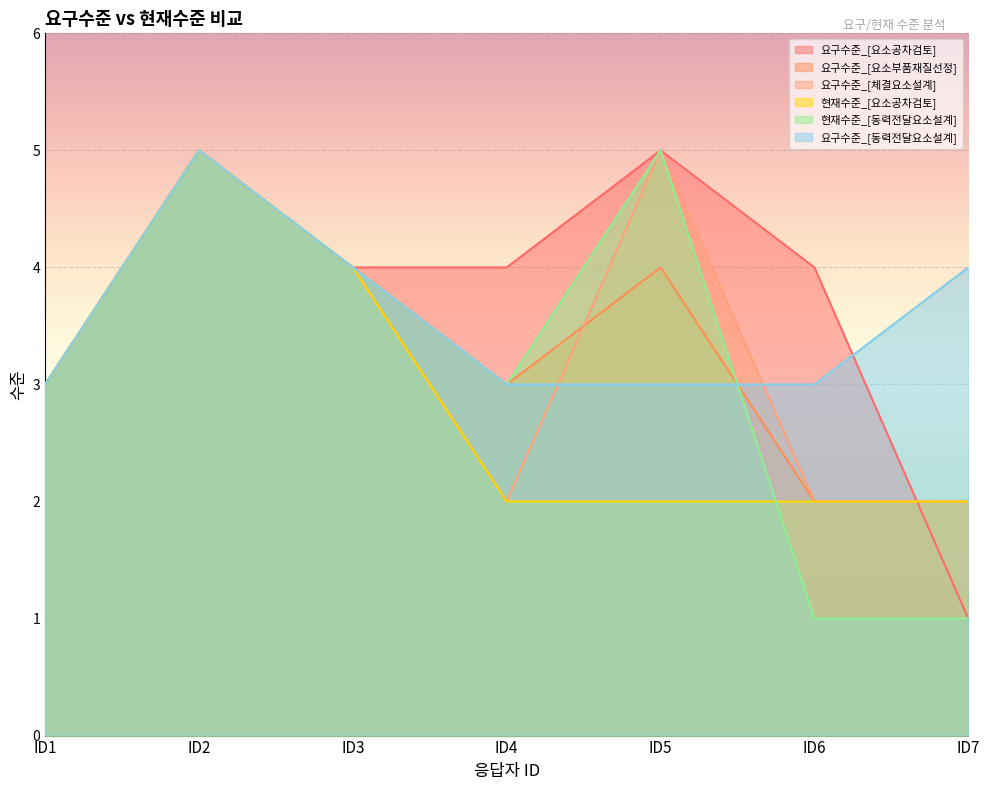

Which series changed the most between ID1 and ID6?

현재수준_[동력전달요소설계]